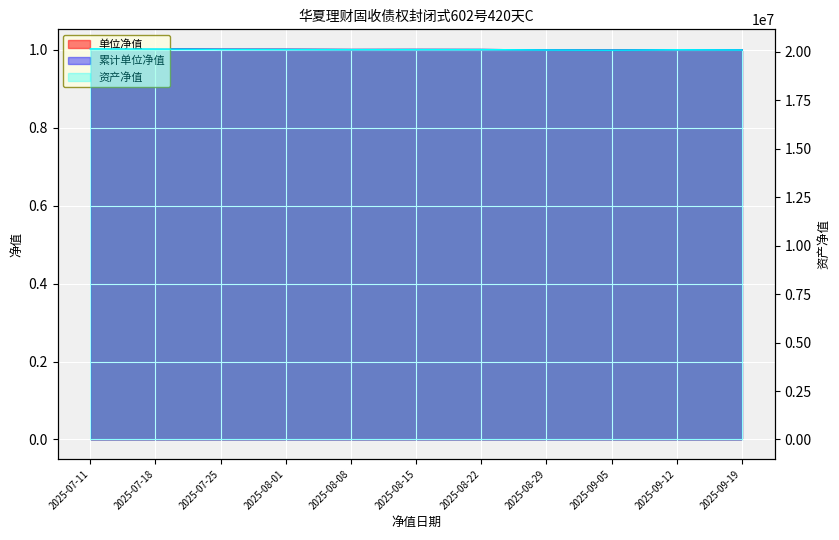

Read the 单位净值 value at 2025-08-08.

1.0